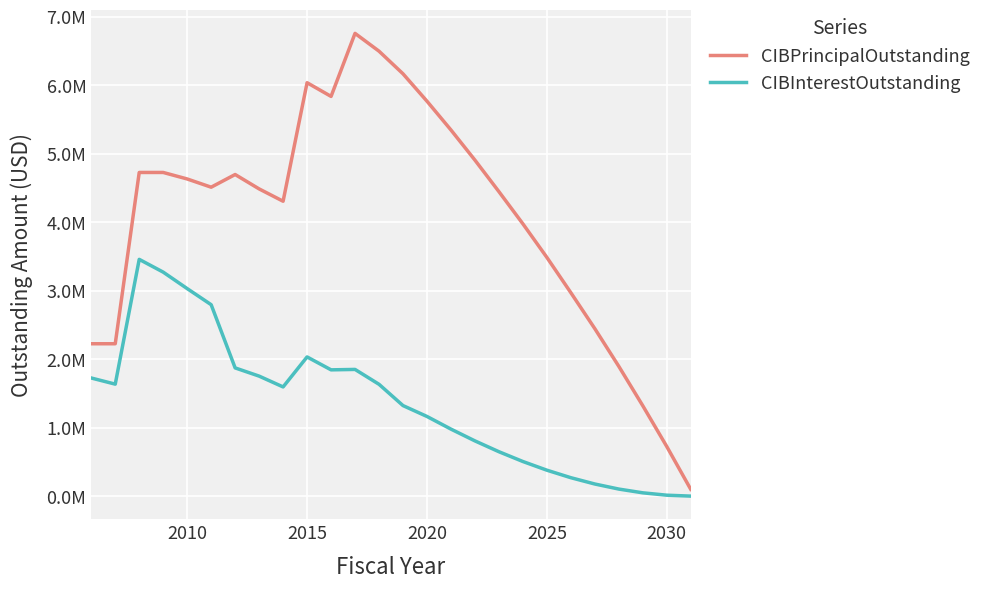

Reading right to left, extract all data points from this chart.

CIBPrincipalOutstanding: 100000.0	725000.0	1320000.0	1895000.0	2445000.0	2970000.0	3485000.0	3975000.0	4445000.0	4905000.0	5345000.0	5765000.0	6165000.0	6495000.0	6755000.0	5835000.0	6035000.0	4305000.0	4485000.0	4695000.0	4510000.0	4630000.0	4725000.0	4725000.0	2225000.0	2225000.0
CIBInterestOutstanding: 1187.5	14559.4	49209.4	103953.1	177837.5	269925.0	379587.5	506225.0	649087.5	807137.5	979120.0	1163672.5	1322473.8	1633160.0	1850208.8	1844068.8	2032672.5	1594721.2	1752585.0	1872454.2	2794941.2	3029868.8	3270211.2	3456625.6	1635405.0	1725034.2